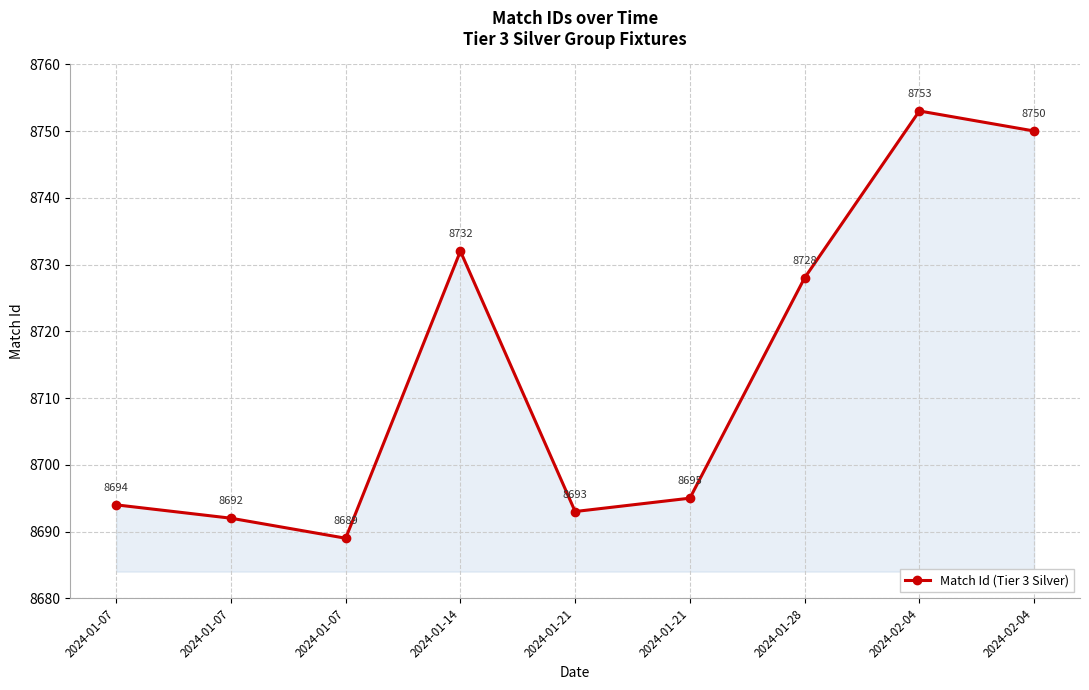

What is the maximum value shown in the chart?

8753